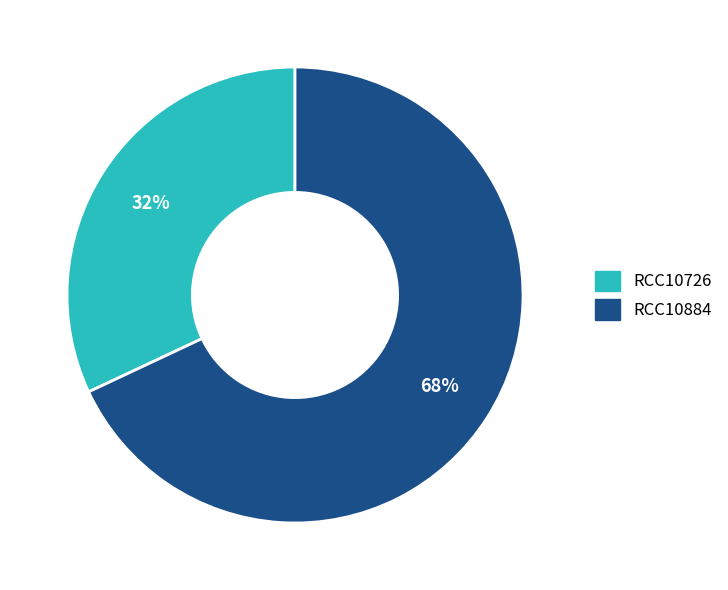

The RCC10726 slice represents 45% of the pie. True or false?

False